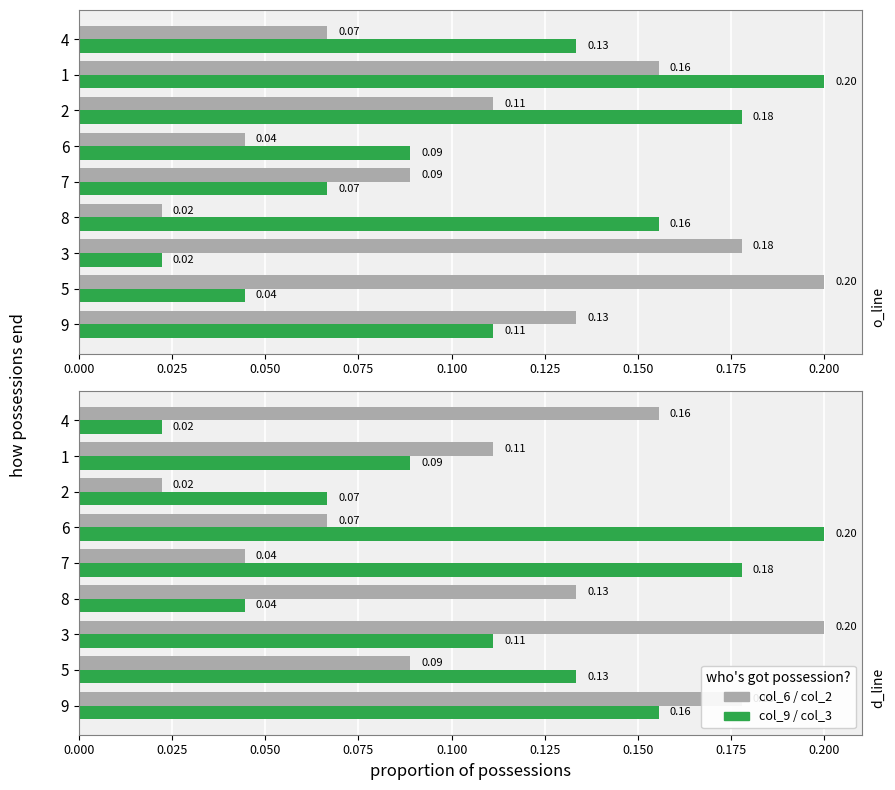

How many groups of bars are there?

9